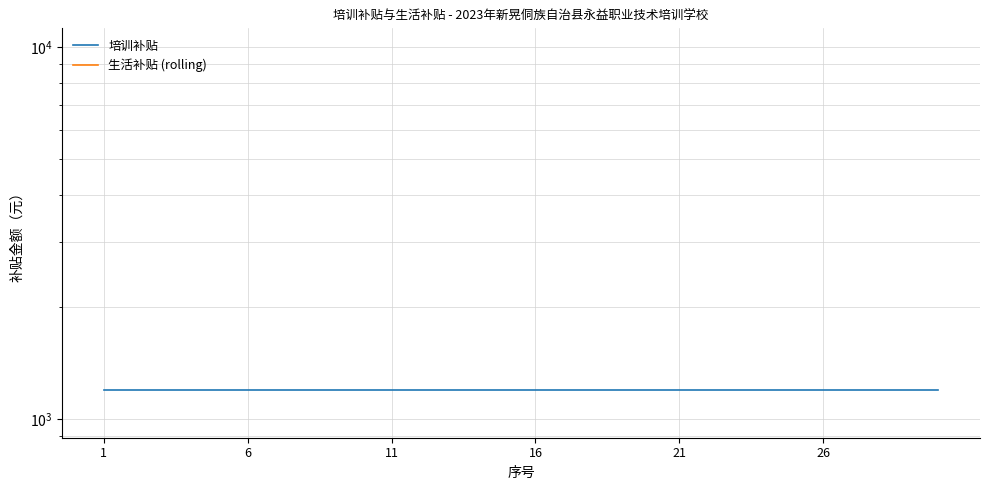

What is the total value across all series at 9?

1200